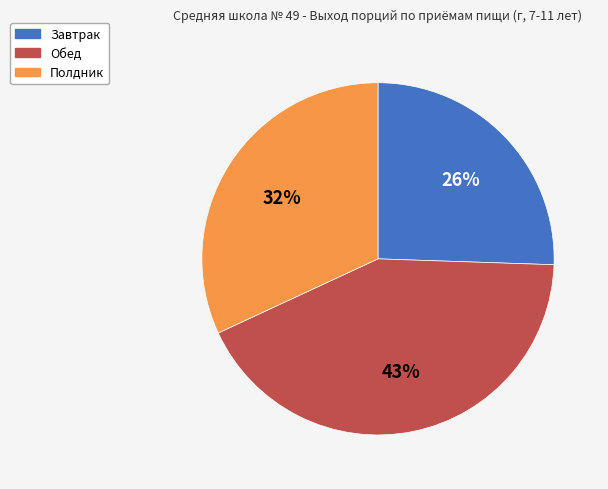

To the nearest percent, what percentage of the pie is Завтрак?

26%